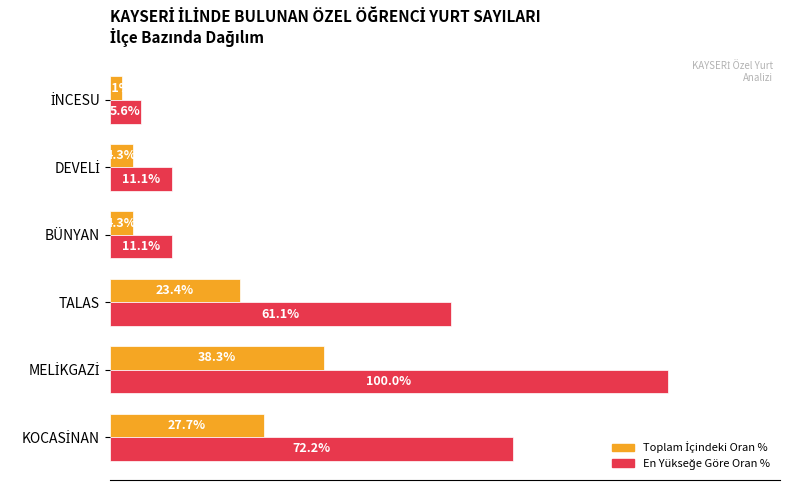

What is the value of the Yurt Sayısı (Oran %) bar at the 1st from the left?

27.7